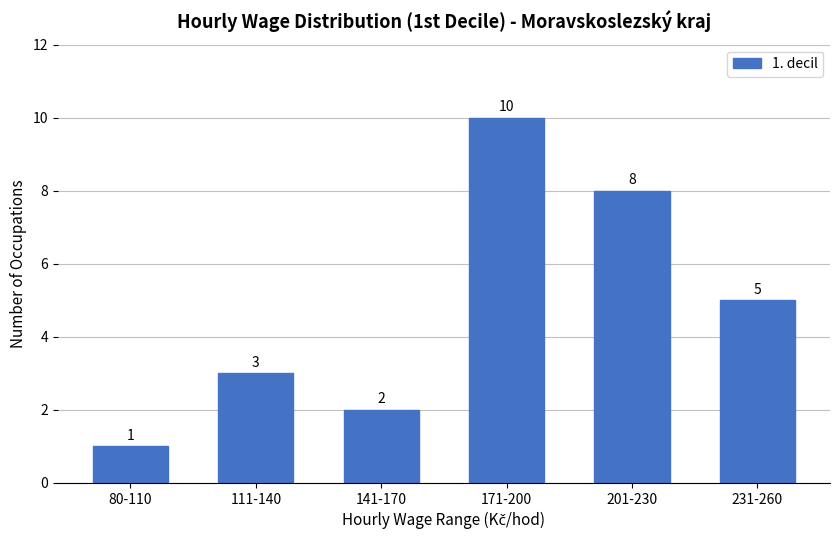

Reading left to right, list all the values displayed in this chart.

80-110=1	111-140=3	141-170=2	171-200=10	201-230=8	231-260=5